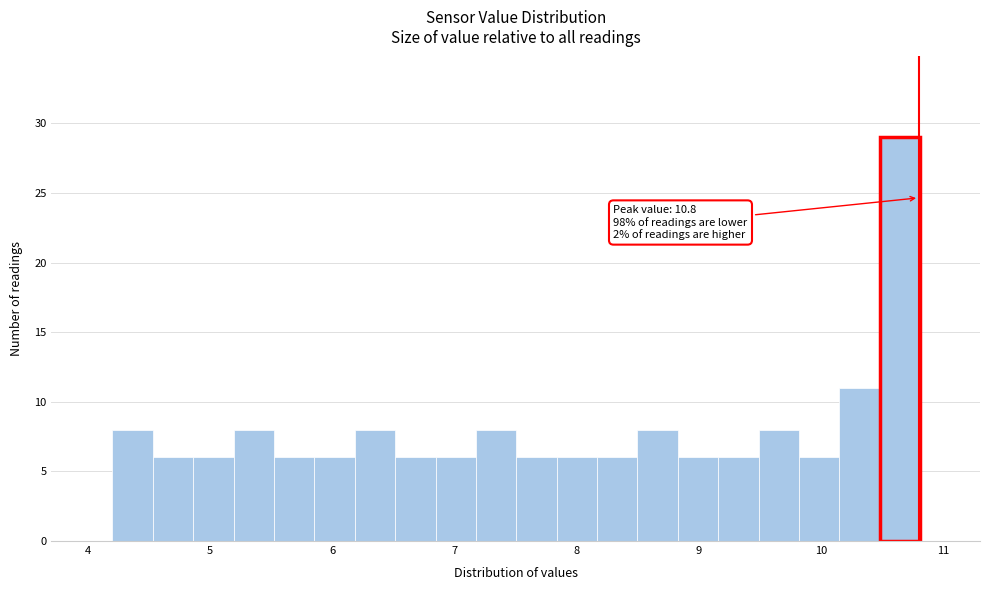

Read against the x-axis, roughly where is the centre of the tallest bar?

10.6